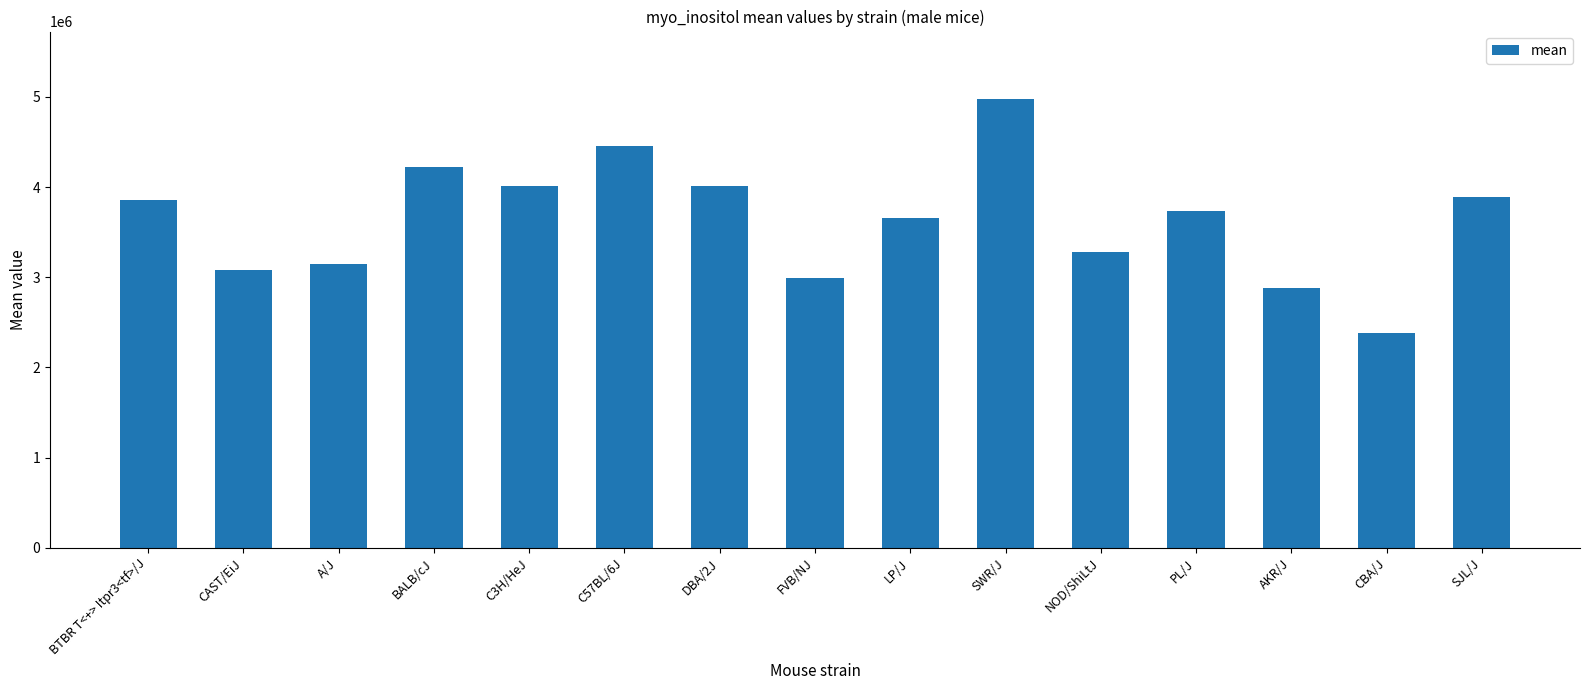

How many data points does each series have?

15